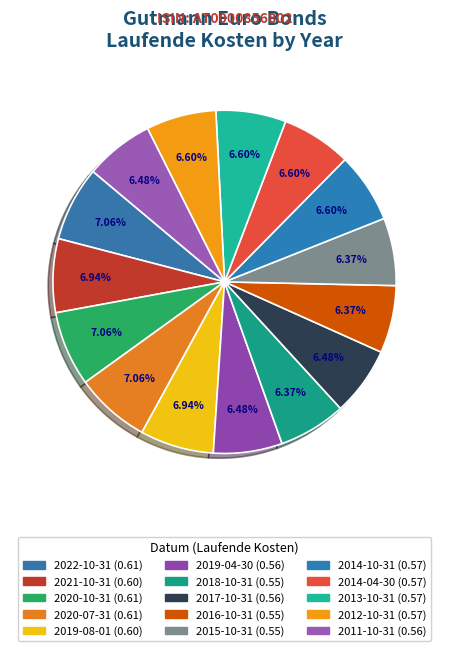

How many slices are in this pie chart?

15